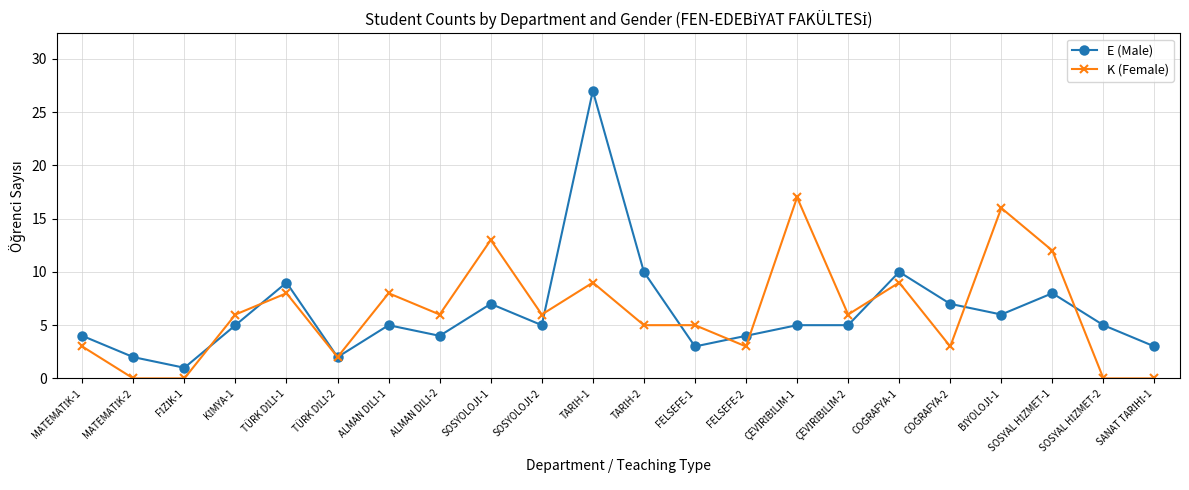

Reading left to right, transcribe all the data shown in this chart.

E (Male): 4	2	1	5	9	2	5	4	7	5	27	10	3	4	5	5	10	7	6	8	5	3
K (Female): 3	0	0	6	8	2	8	6	13	6	9	5	5	3	17	6	9	3	16	12	0	0